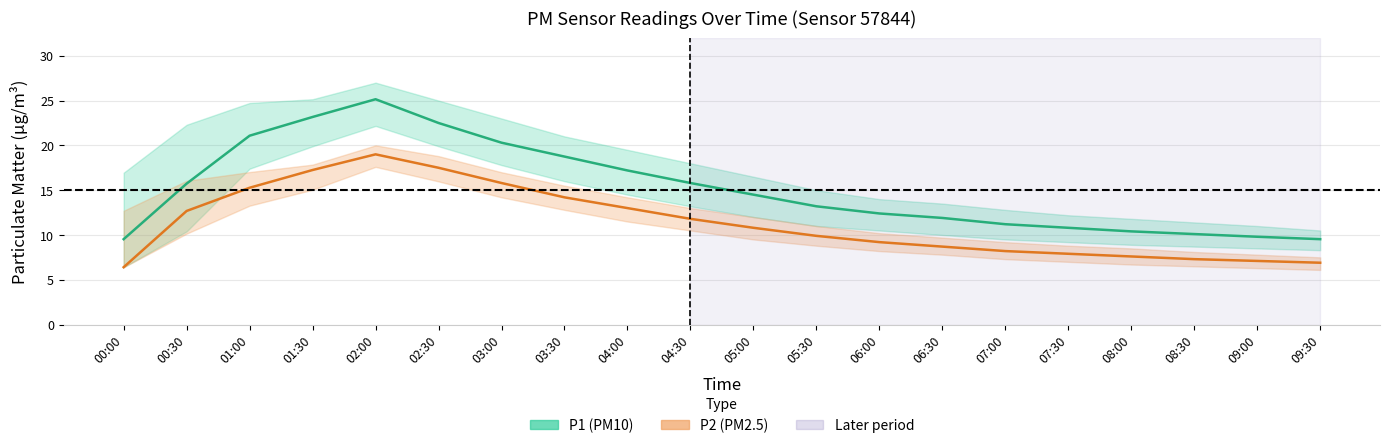

True or false: P1 (PM10) and P2 (PM2.5) cross at least once.

False